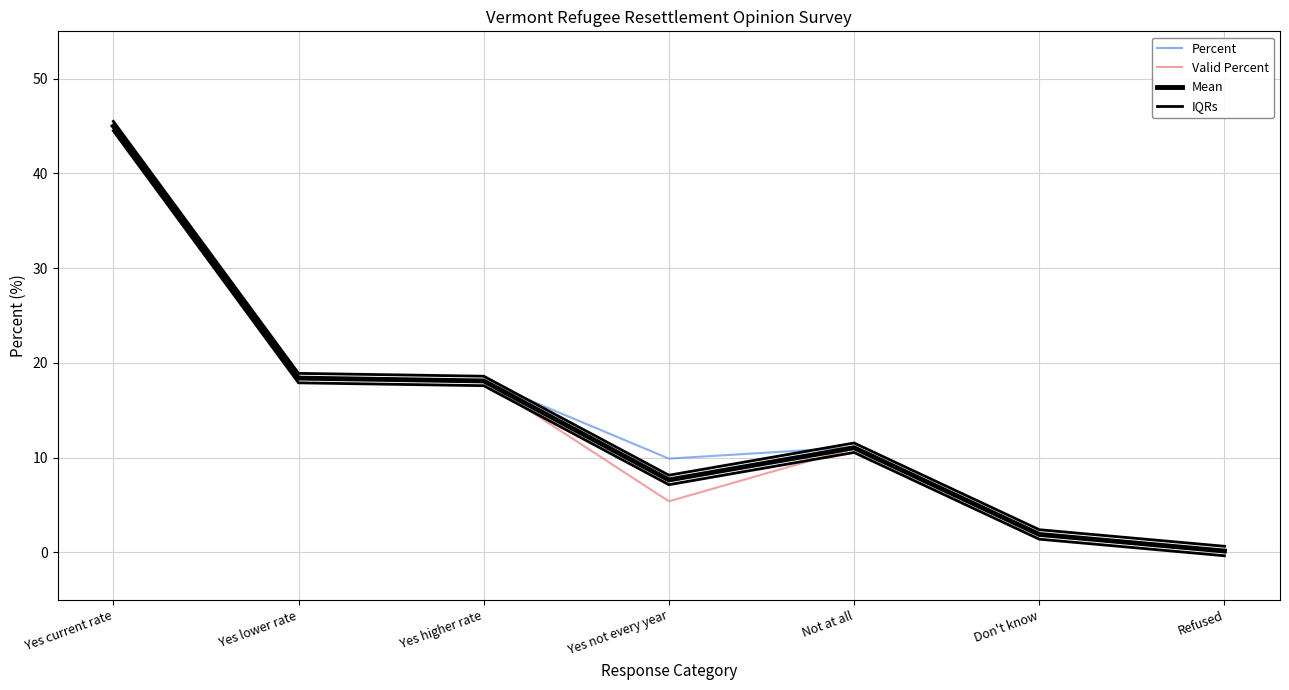

What position from the right is Refused?

1